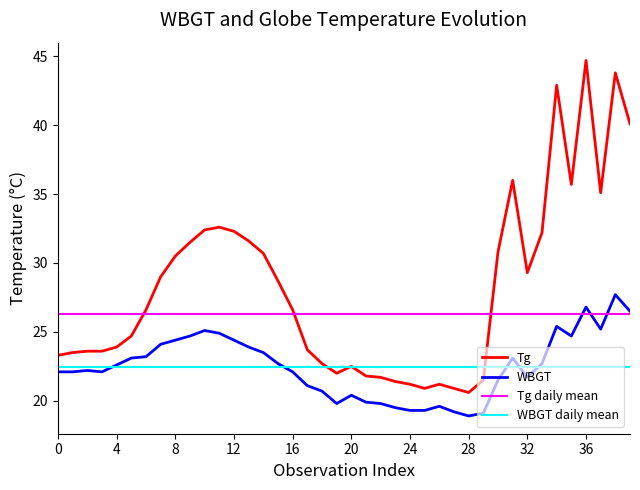

List the series in order of their peak value, highest first.

Tg, WBGT, Tg daily mean, WBGT daily mean